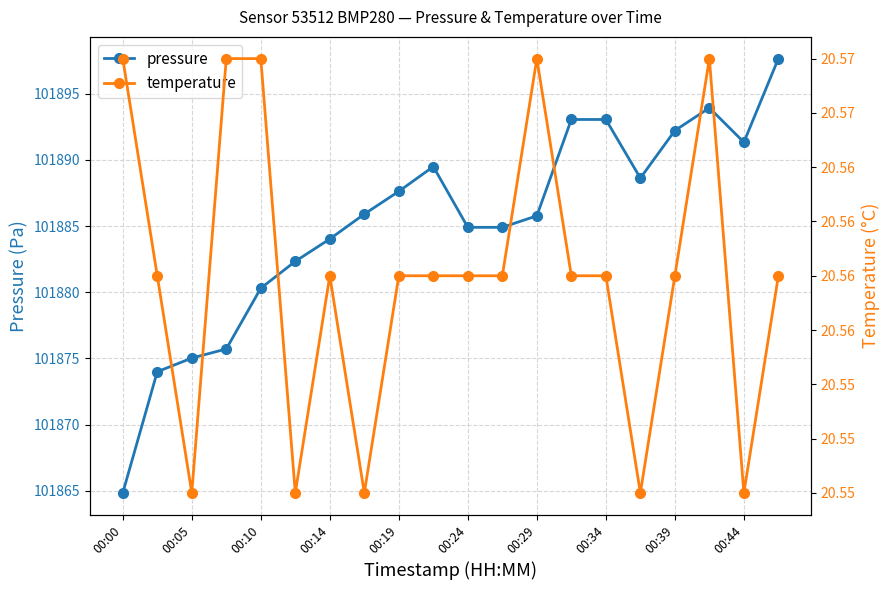

Count the temperature values in the range 20 to 21.

20